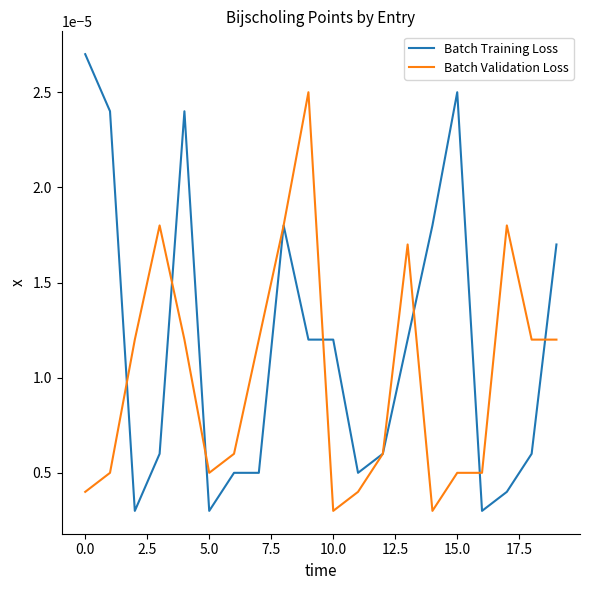

At how many categories does at least one series exceed 0?

20